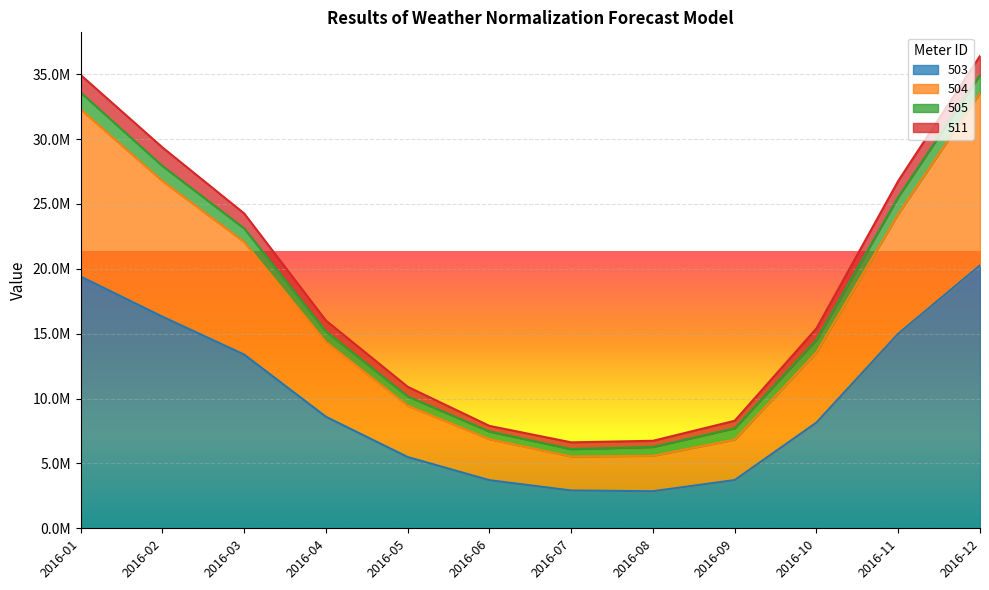

What are all the series names shown in the legend?

503, 504, 505, 511